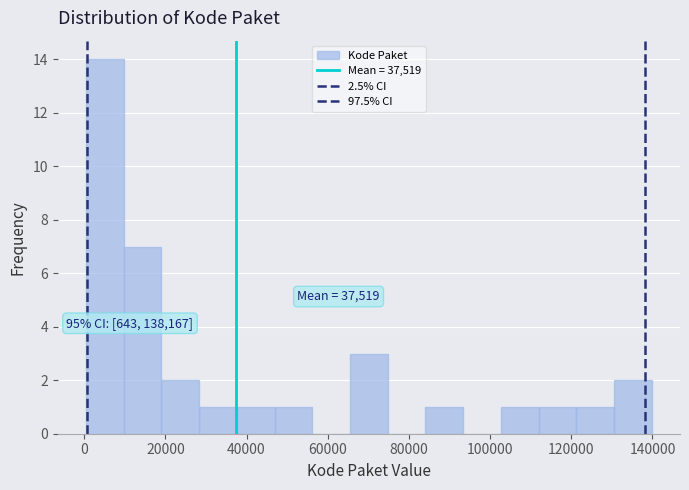

Which range on the x-axis has the tallest bar?

0 to 10000